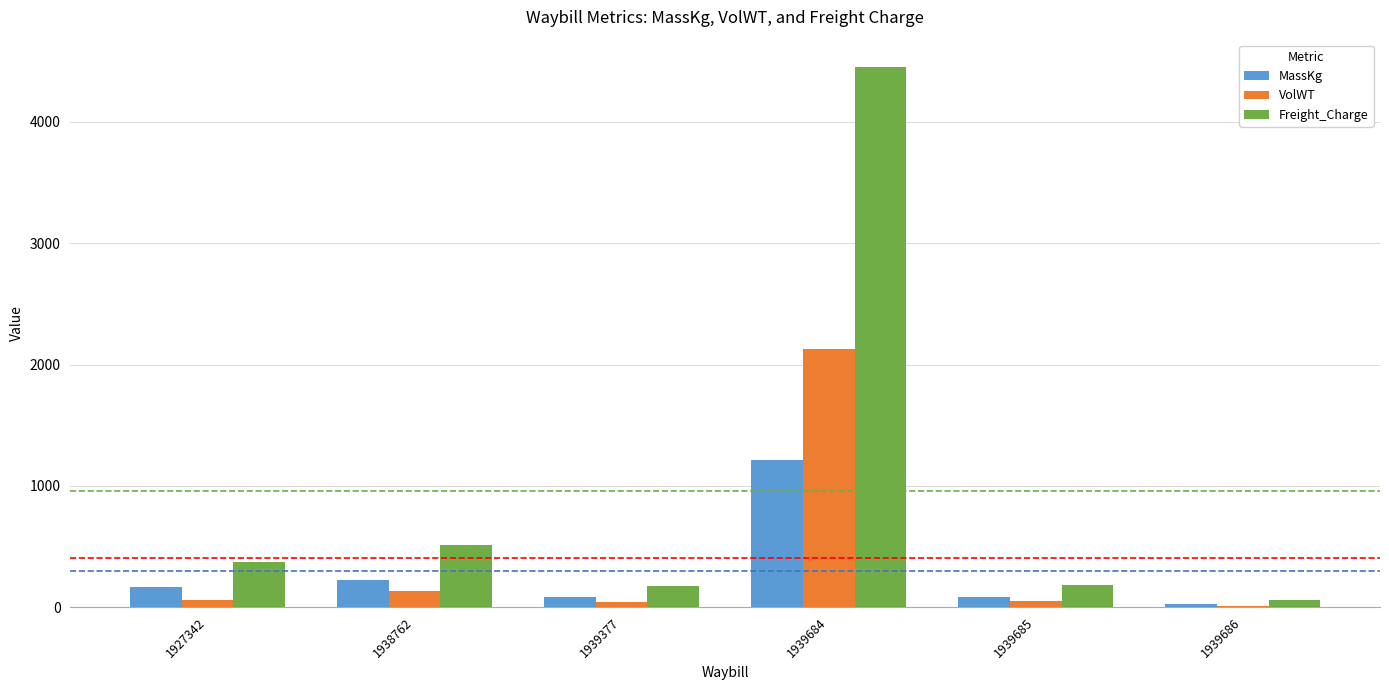

How many groups of bars are there?

6